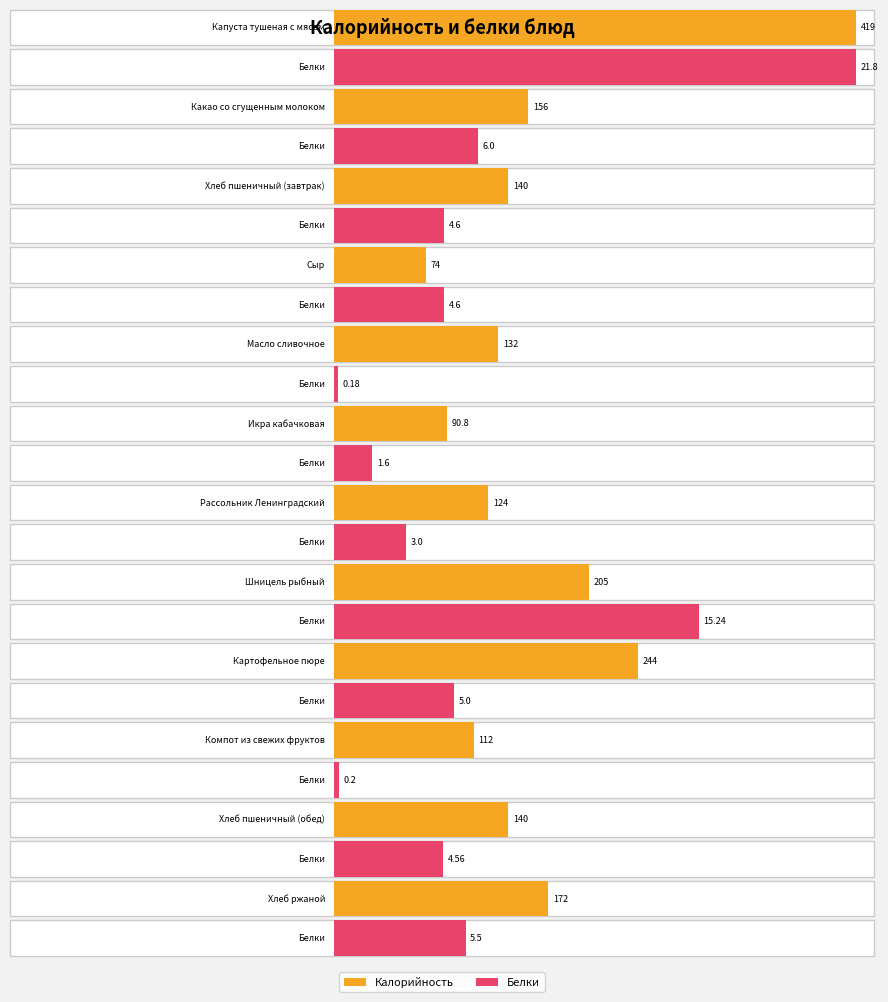

Does the chart contain any negative values?

No